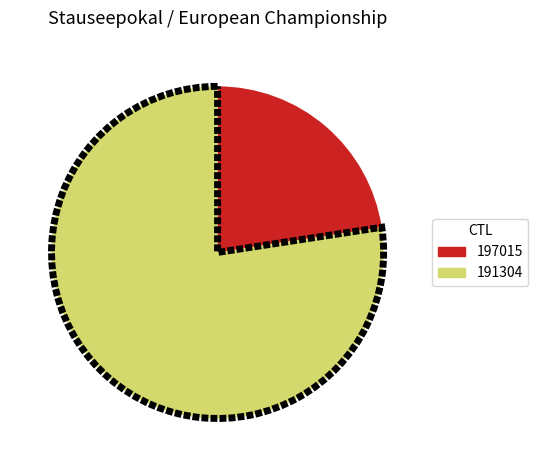

Is the sum of 191304 and 197015 greater than half?

Yes